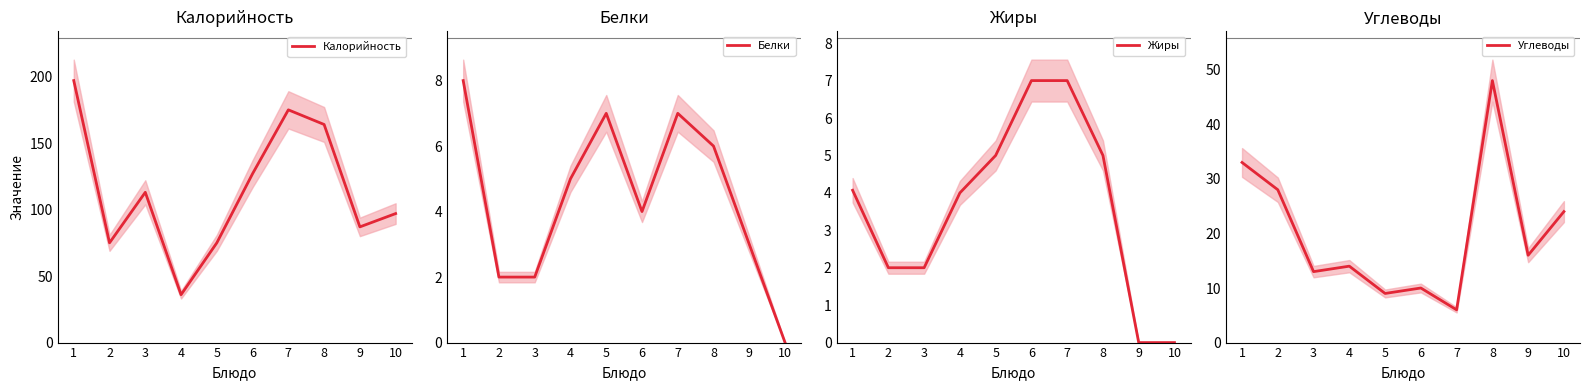

How many lines are shown in the chart?

4